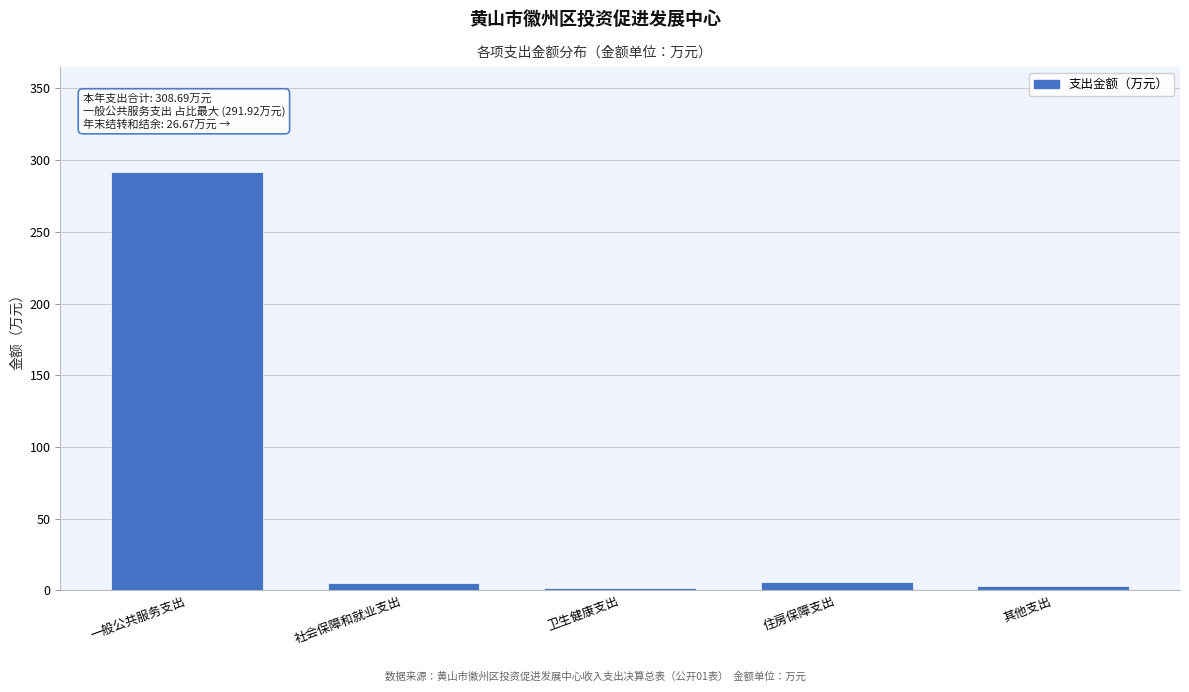

What is the average value?

61.7